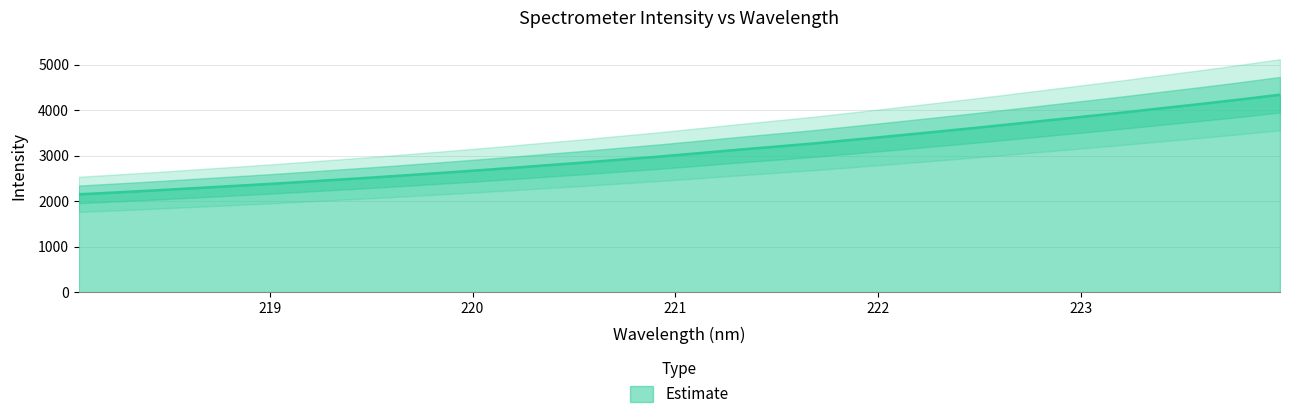

What is the maximum value shown in the chart?

4339.4